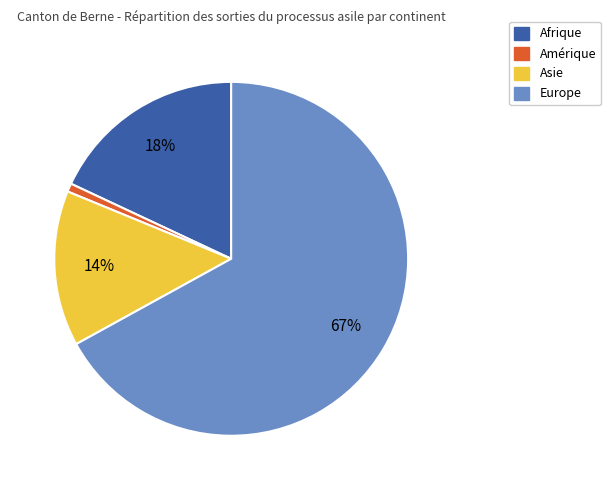

To the nearest percent, what is the average slice percentage?

25%